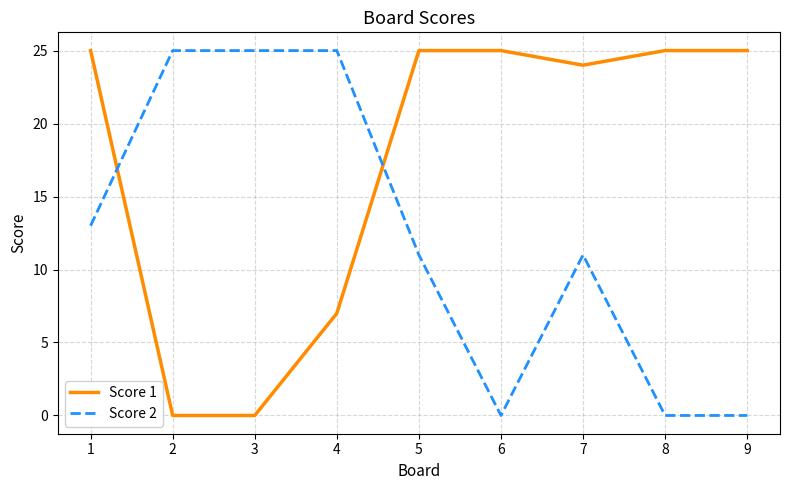

Does the chart display data point markers on the line(s)?

No